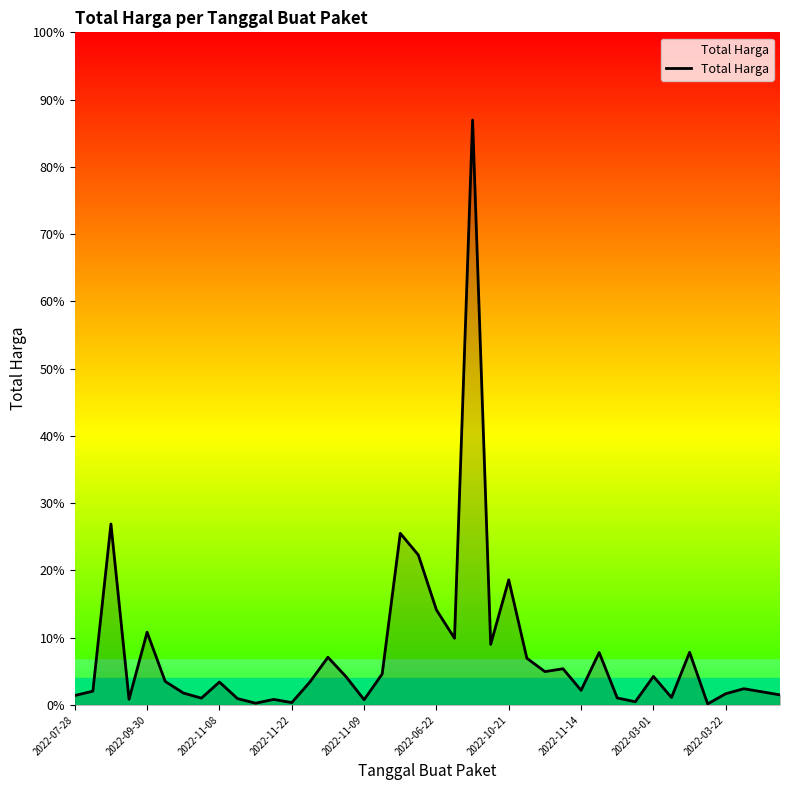

Does the chart have visible grid lines?

No